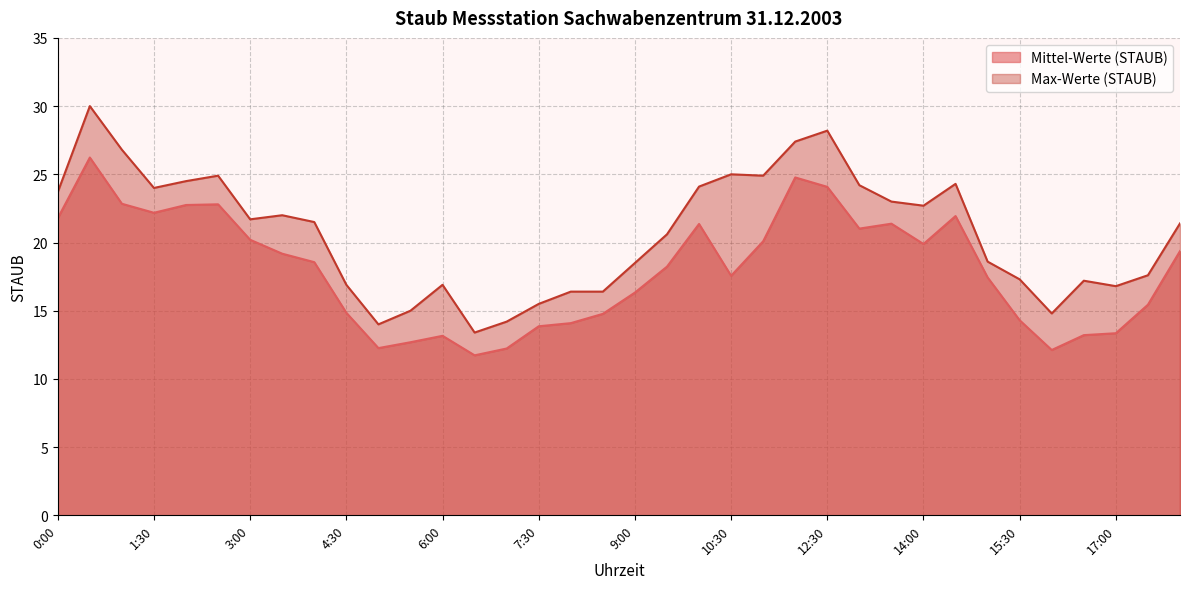

Reading left to right, what are all the values shown in this chart?

Mittel-Werte (STAUB): 0:00=21.8	0:30=26.2	1:00=22.8	1:30=22.2	2:00=22.8	2:30=22.8	3:00=20.2	3:30=19.2	4:00=18.6	4:30=14.8	5:00=12.3	5:30=12.7	6:00=13.2	6:30=11.7	7:00=12.2	7:30=13.9	8:00=14.1	8:30=14.8	9:00=16.3	9:30=18.2	10:00=21.4	10:30=17.6	11:00=20.1	12:00=24.8	12:30=24.1	13:00=21.0	13:30=21.4	14:00=19.9	14:30=21.9	15:00=17.4	15:30=14.3	16:00=12.1	16:30=13.2	17:00=13.3	17:30=15.4	18:00=19.4
Max-Werte (STAUB): 0:00=23.7	0:30=30.0	1:00=26.8	1:30=24.0	2:00=24.5	2:30=24.9	3:00=21.7	3:30=22.0	4:00=21.5	4:30=16.9	5:00=14.0	5:30=15.0	6:00=16.9	6:30=13.4	7:00=14.2	7:30=15.5	8:00=16.4	8:30=16.4	9:00=18.5	9:30=20.6	10:00=24.1	10:30=25.0	11:00=24.9	12:00=27.4	12:30=28.2	13:00=24.2	13:30=23.0	14:00=22.7	14:30=24.3	15:00=18.6	15:30=17.3	16:00=14.8	16:30=17.2	17:00=16.8	17:30=17.6	18:00=21.4